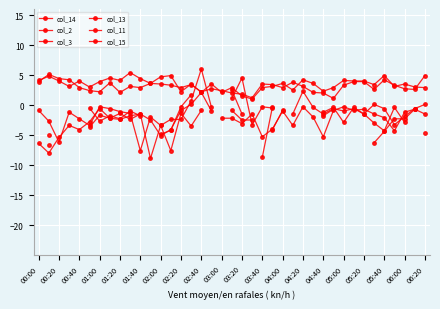

How many categories are shown in the chart?

39